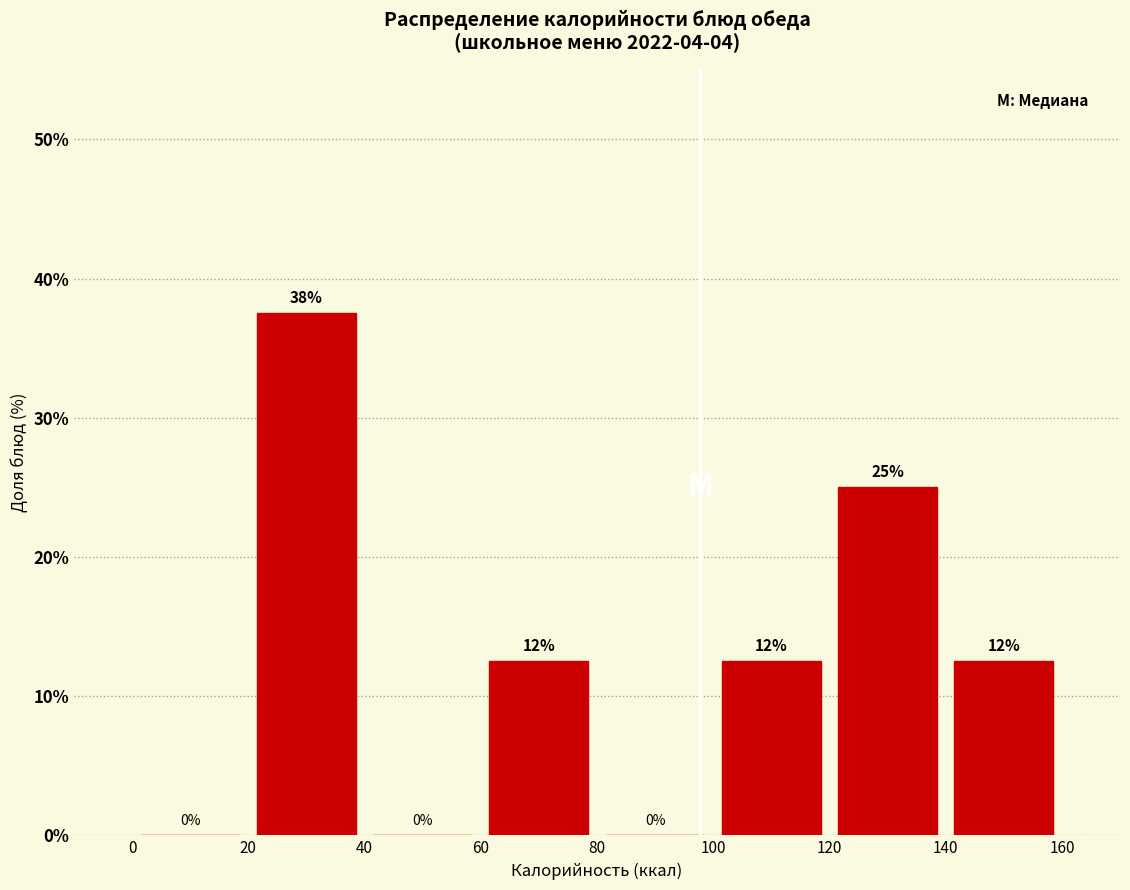

Which range on the x-axis has the tallest bar?

20 to 40